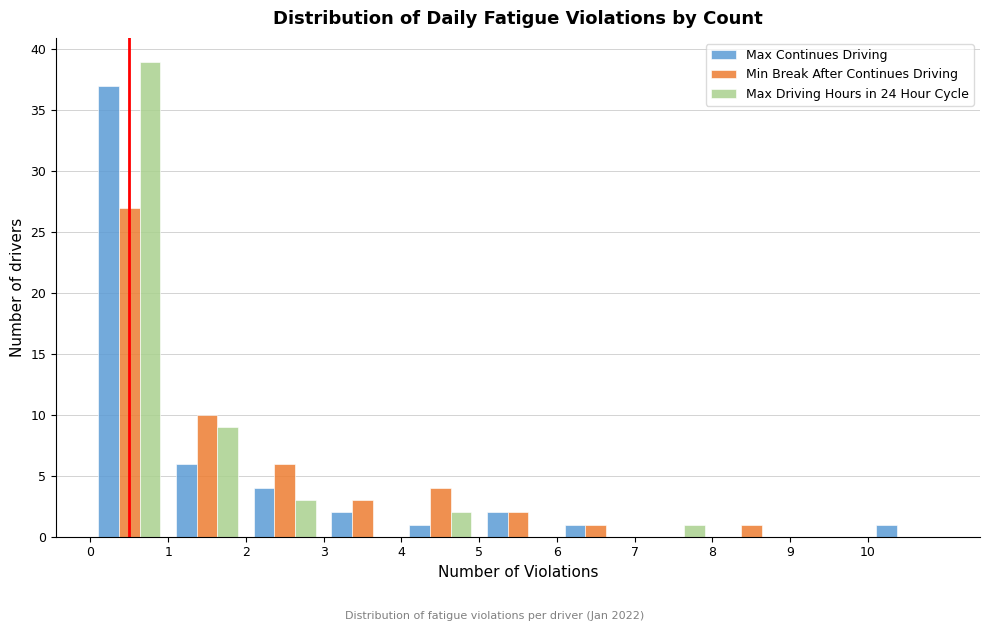

Reading left to right, transcribe this chart: for each range on the x-axis, give the height of each series' bar. The values are not printed on the chart, so give them approximately, as read against the axis.

0 to 1: Max Continues Driving=37	Min Break After Continues Driving=27	Max Driving Hours in 24 Hour Cycle=39
1 to 2: Max Continues Driving=6	Min Break After Continues Driving=10	Max Driving Hours in 24 Hour Cycle=9
2 to 3: Max Continues Driving=4	Min Break After Continues Driving=6	Max Driving Hours in 24 Hour Cycle=3
3 to 4: Max Continues Driving=2	Min Break After Continues Driving=3	Max Driving Hours in 24 Hour Cycle=0
4 to 5: Max Continues Driving=1	Min Break After Continues Driving=4	Max Driving Hours in 24 Hour Cycle=2
5 to 6: Max Continues Driving=2	Min Break After Continues Driving=2	Max Driving Hours in 24 Hour Cycle=0
6 to 7: Max Continues Driving=1	Min Break After Continues Driving=1	Max Driving Hours in 24 Hour Cycle=0
7 to 8: Max Continues Driving=0	Min Break After Continues Driving=0	Max Driving Hours in 24 Hour Cycle=1
8 to 9: Max Continues Driving=0	Min Break After Continues Driving=1	Max Driving Hours in 24 Hour Cycle=0
9 to 10: Max Continues Driving=0	Min Break After Continues Driving=0	Max Driving Hours in 24 Hour Cycle=0
10 to 11: Max Continues Driving=1	Min Break After Continues Driving=0	Max Driving Hours in 24 Hour Cycle=0